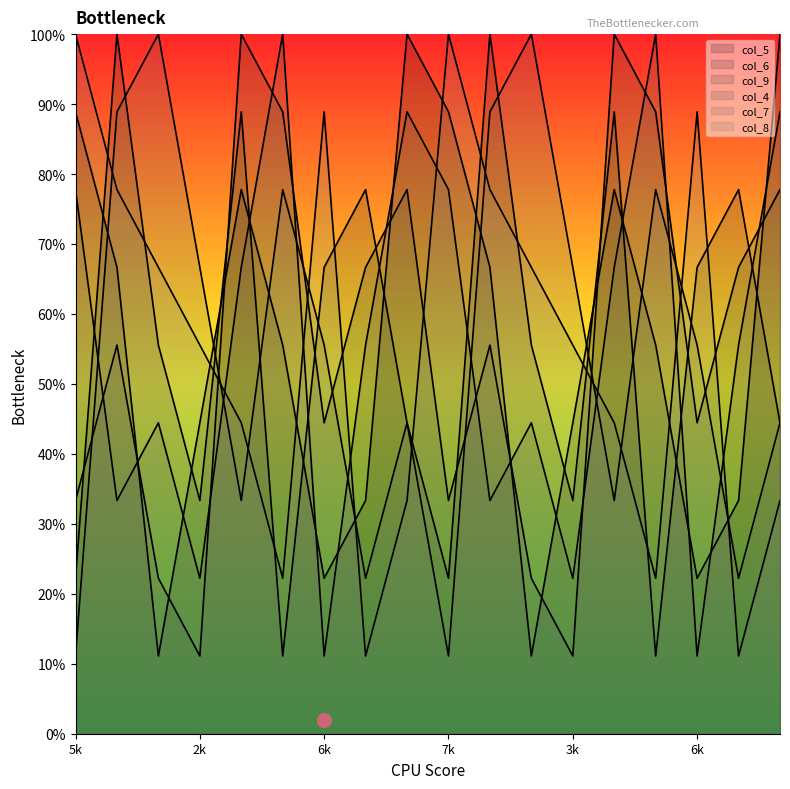

Does the chart have visible grid lines?

No